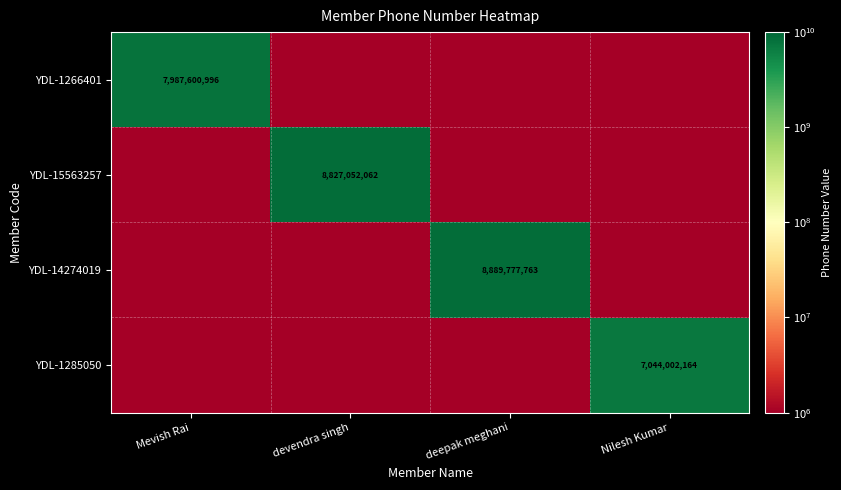

True or false: YDL-15563257 has a value of 2943263833 at devendra singh.

False